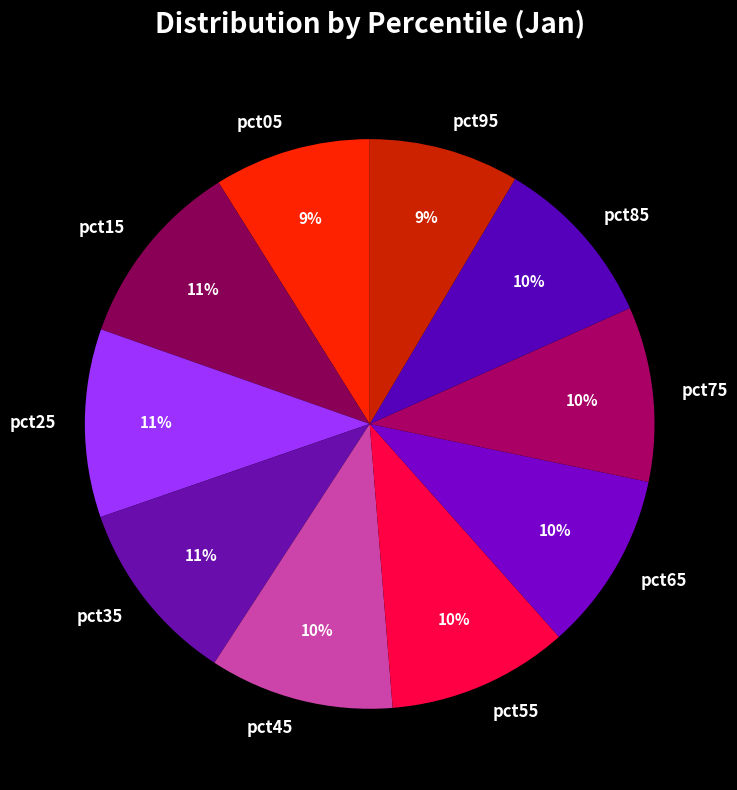

Does pct75 account for over 50% of the chart?

No